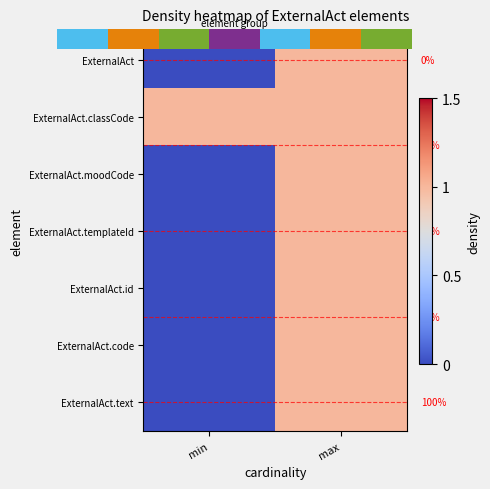

At which label does ExternalAct.text reach its minimum?

min